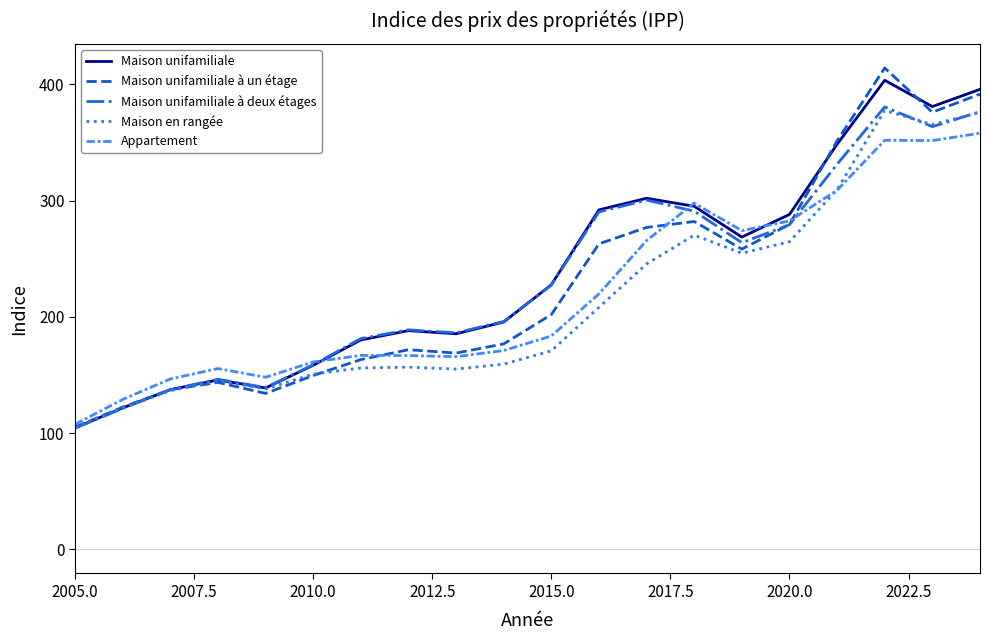

Rank the series by their average value, from highest to lowest.

Maison unifamiliale, Maison unifamiliale à deux étages, Maison unifamiliale à un étage, Appartement, Maison en rangée